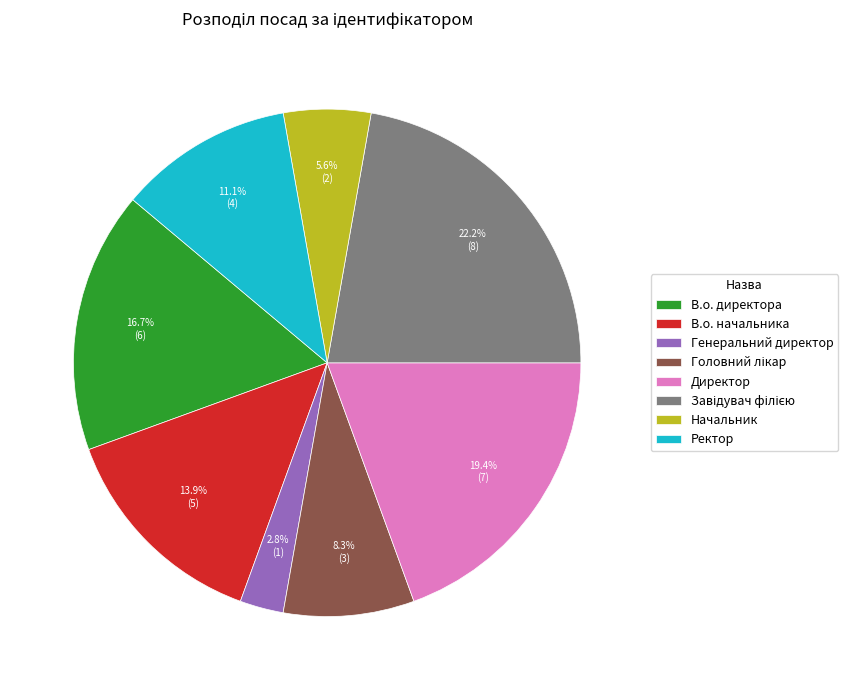

To the nearest percent, what is the average slice percentage?

12%